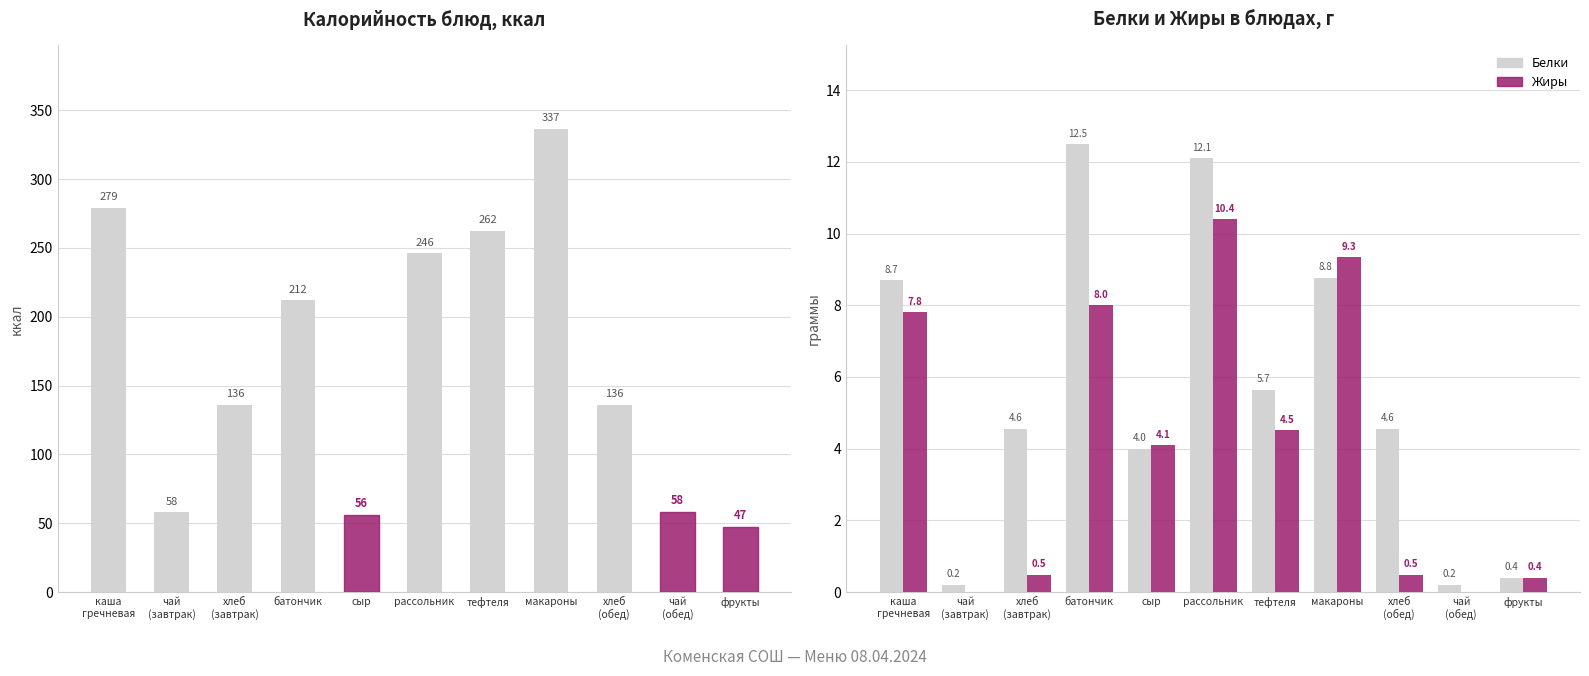

Which has a higher value, фрукты or макароны?

макароны